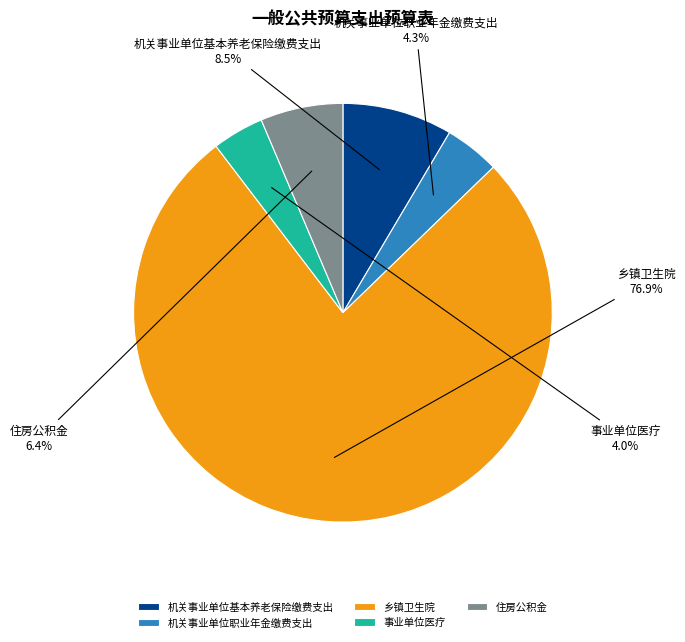

Between 乡镇卫生院 and 住房公积金, which is larger?

乡镇卫生院